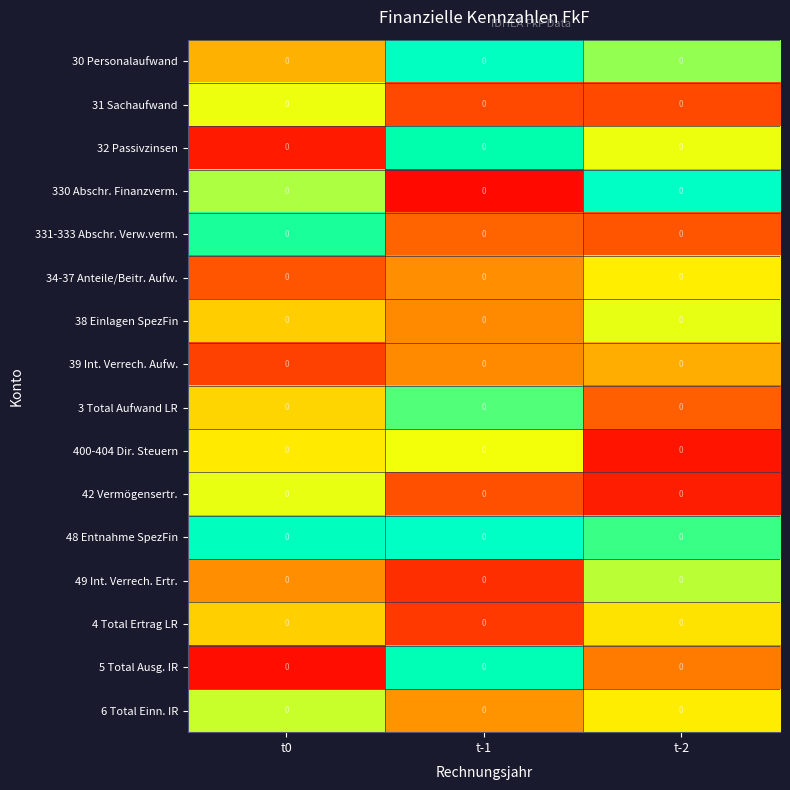

Is it true that 42 Vermögensertr. equals 0.0 at t-2?

False